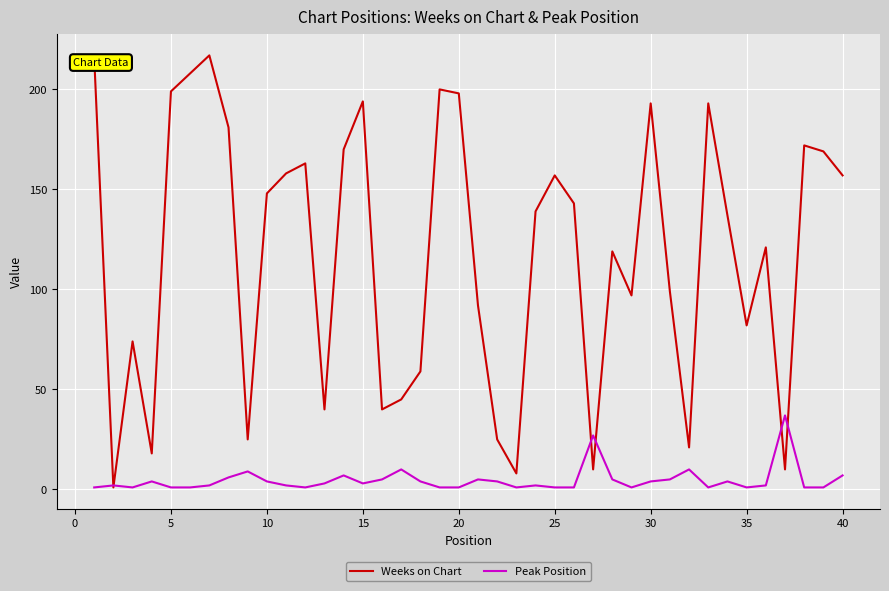

Which series has the largest range (max minus min)?

Weeks on Chart